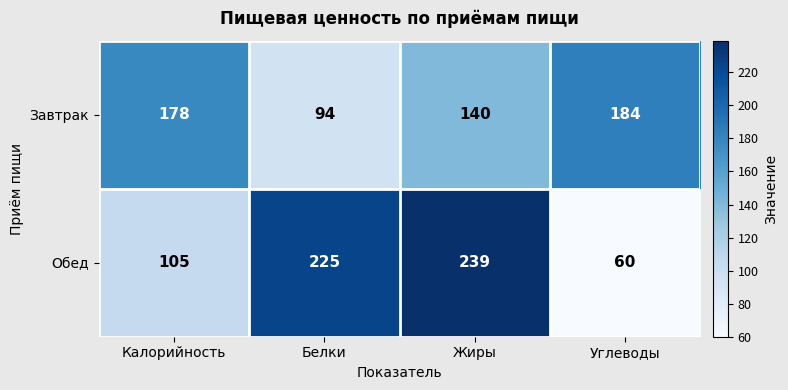

Which series has the largest total across all categories?

Обед